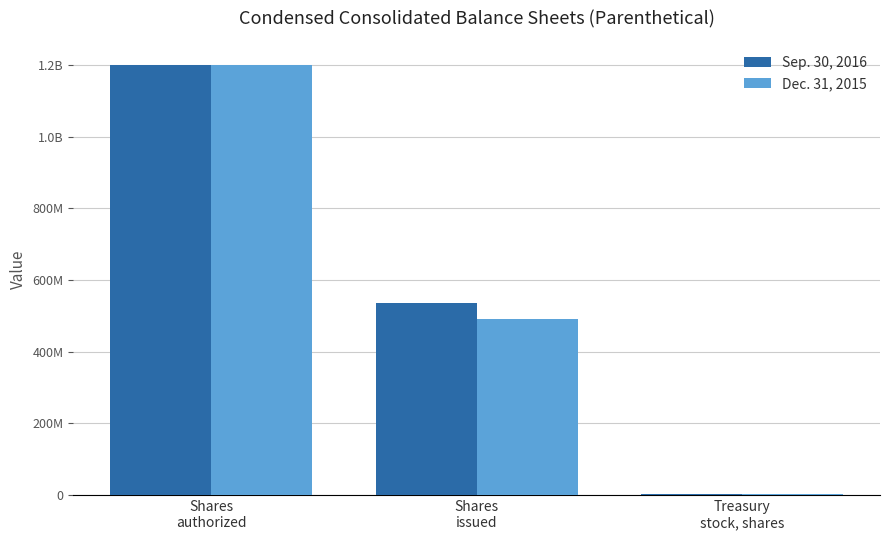

What are all the series names shown in the legend?

Sep. 30, 2016, Dec. 31, 2015